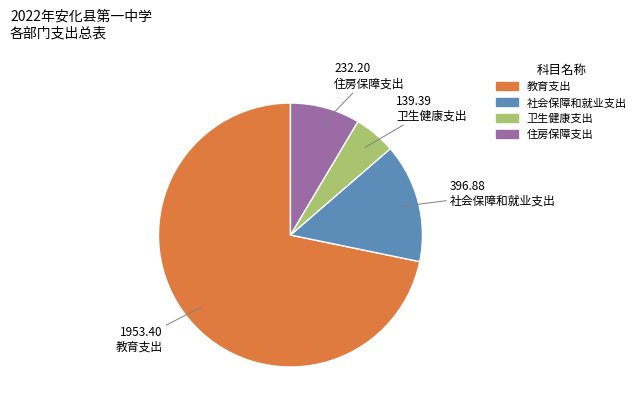

How many segments does this pie chart have?

4